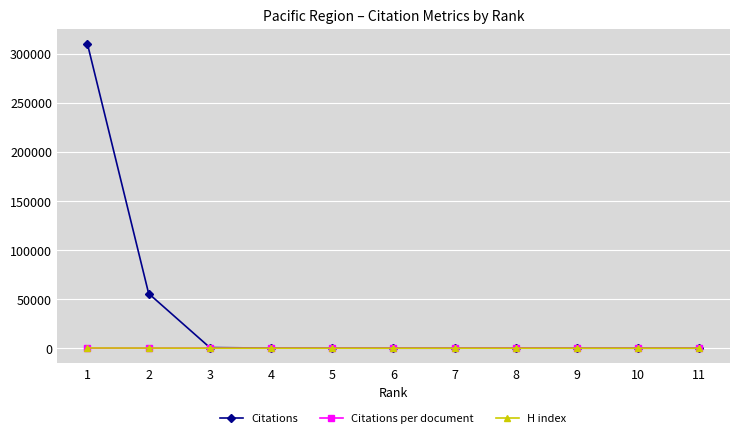

The value of Citations per document at 9 is 0.0. True or false?

True